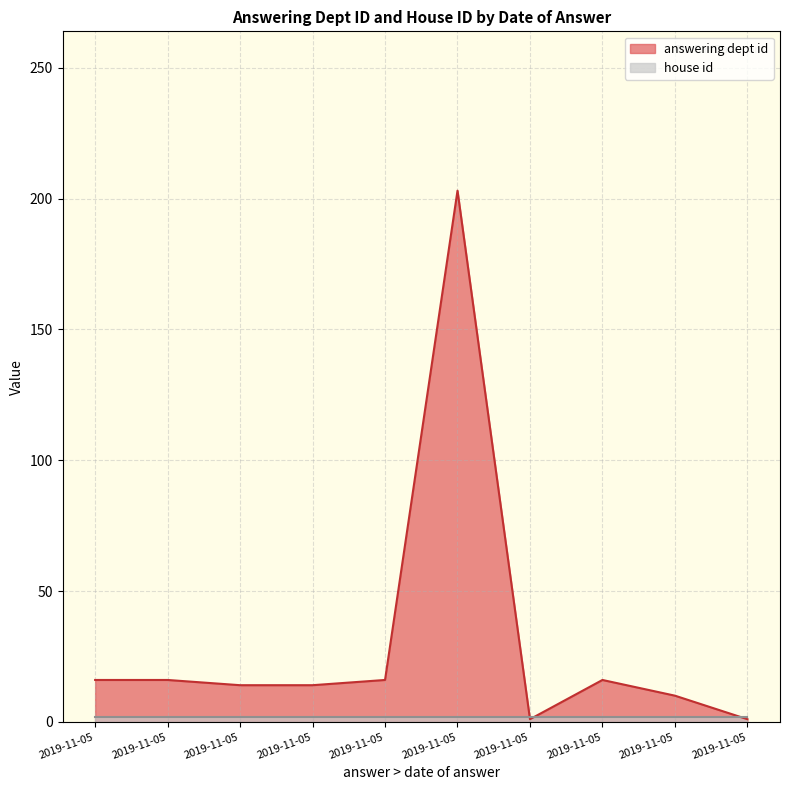

Reading left to right, extract all data points from this chart.

16	16	14	14	16	203	1	16	10	1